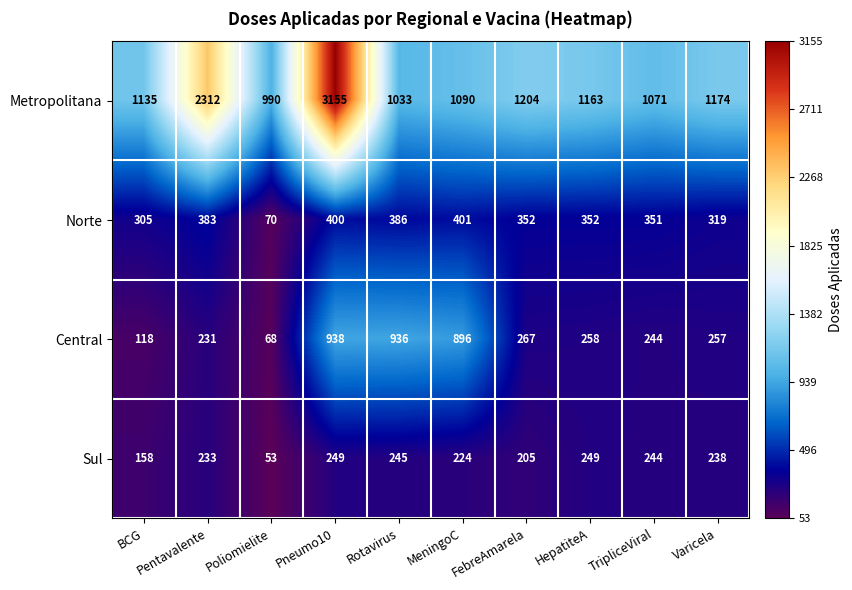

At which label does Metropolitana first exceed 1163?

Pentavalente